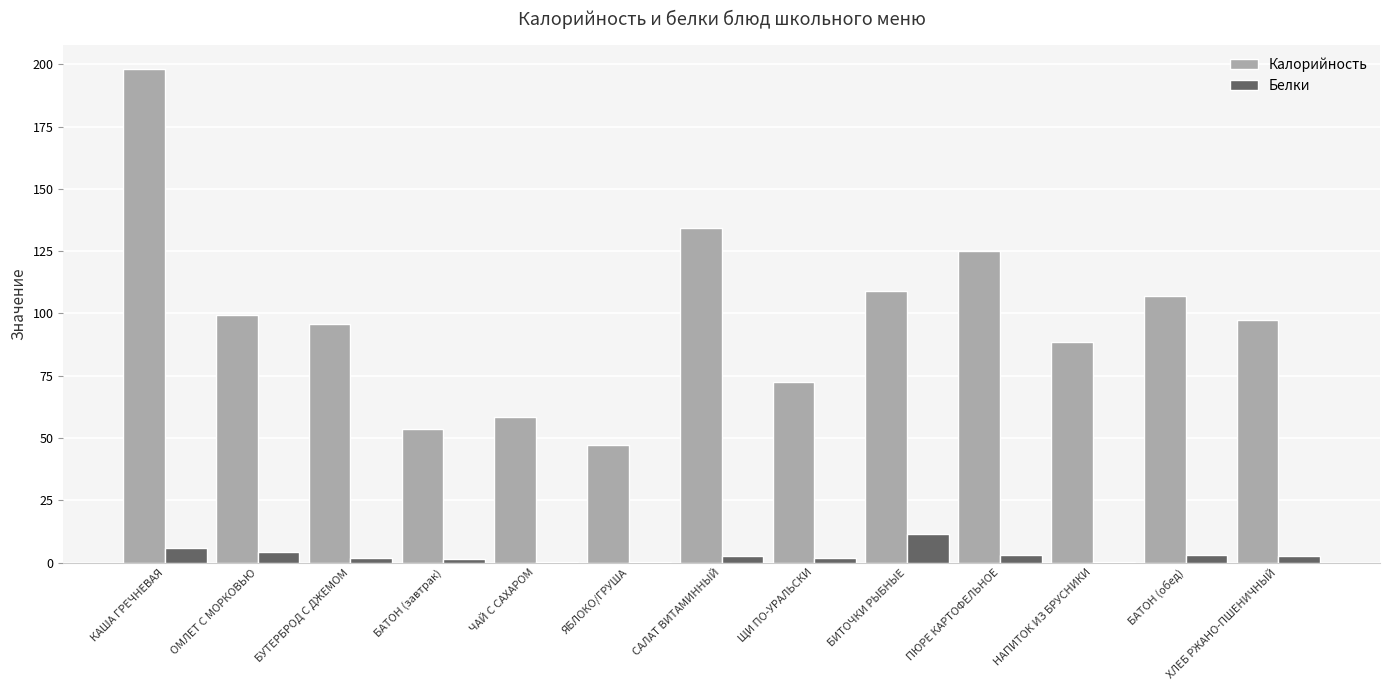

Where does the Калорийность series first go above 97?

КАША ГРЕЧНЕВАЯ